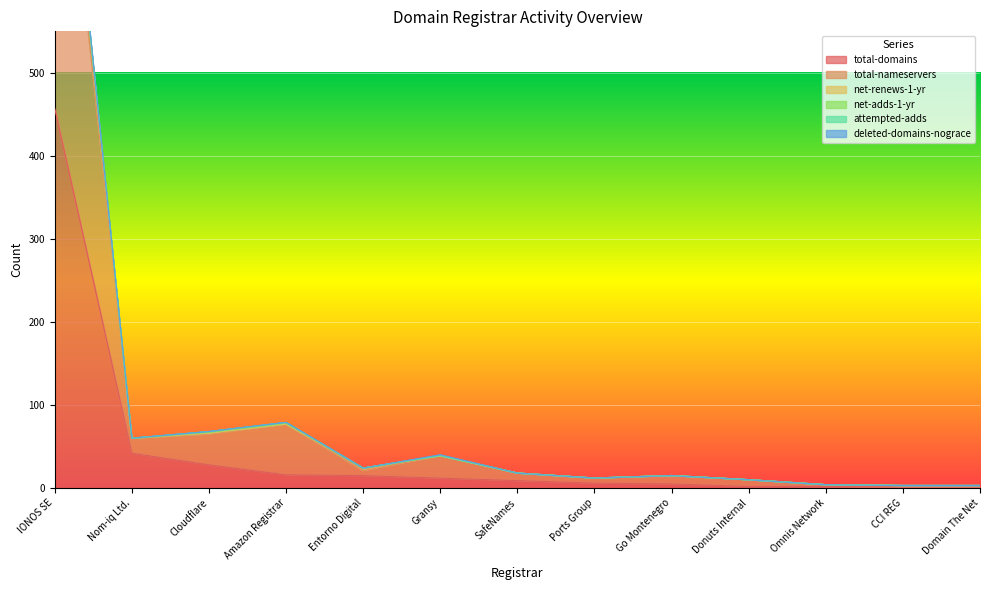

True or false: total-domains has a value of 60 at Nom-iq Ltd..

False